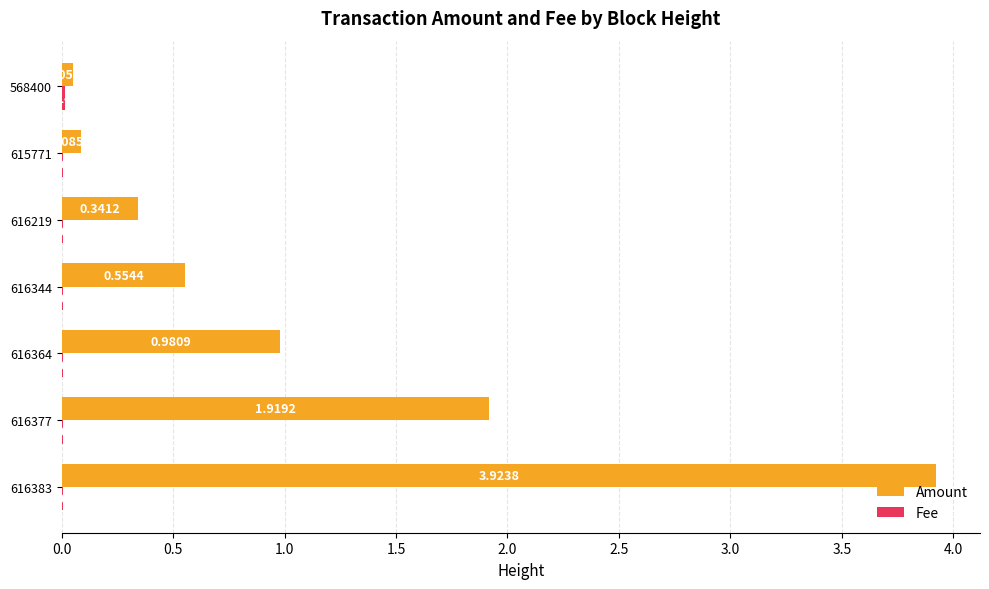

Which series changed the most between 616377 and 568400?

Amount